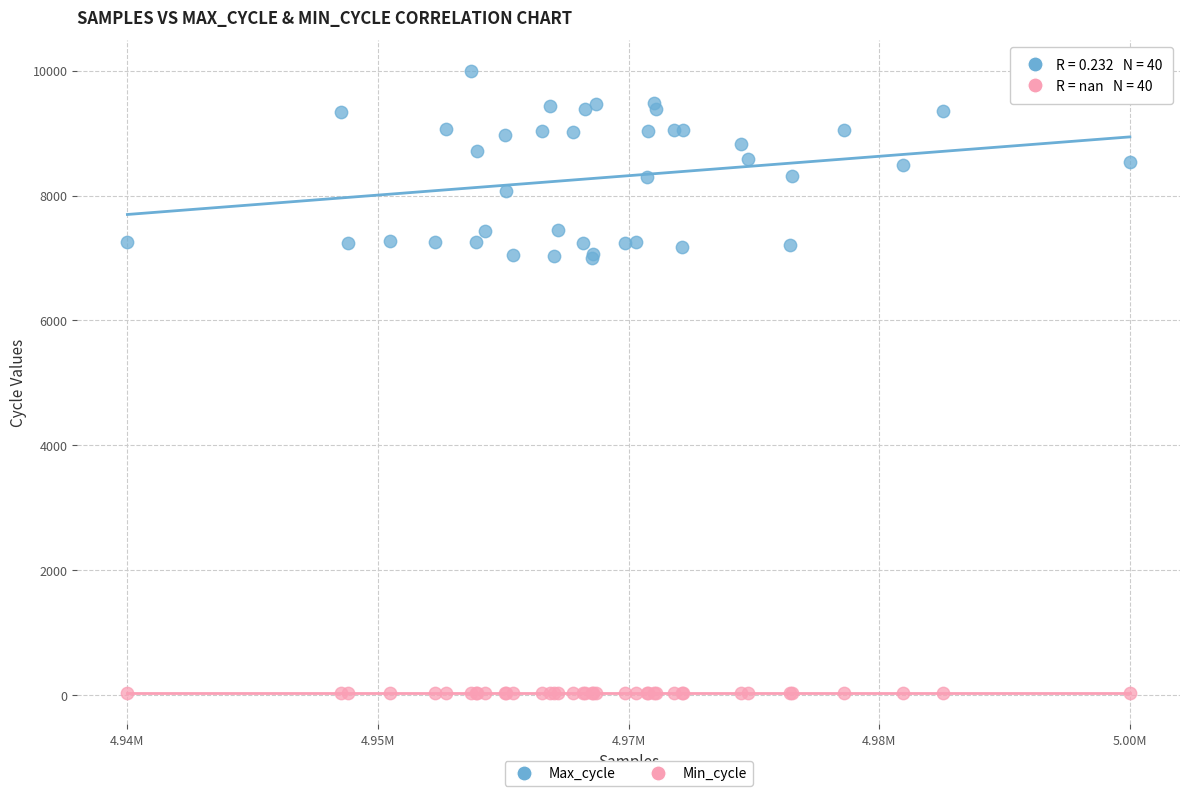

Which series reaches the minimum Y coordinate?

Min_cycle